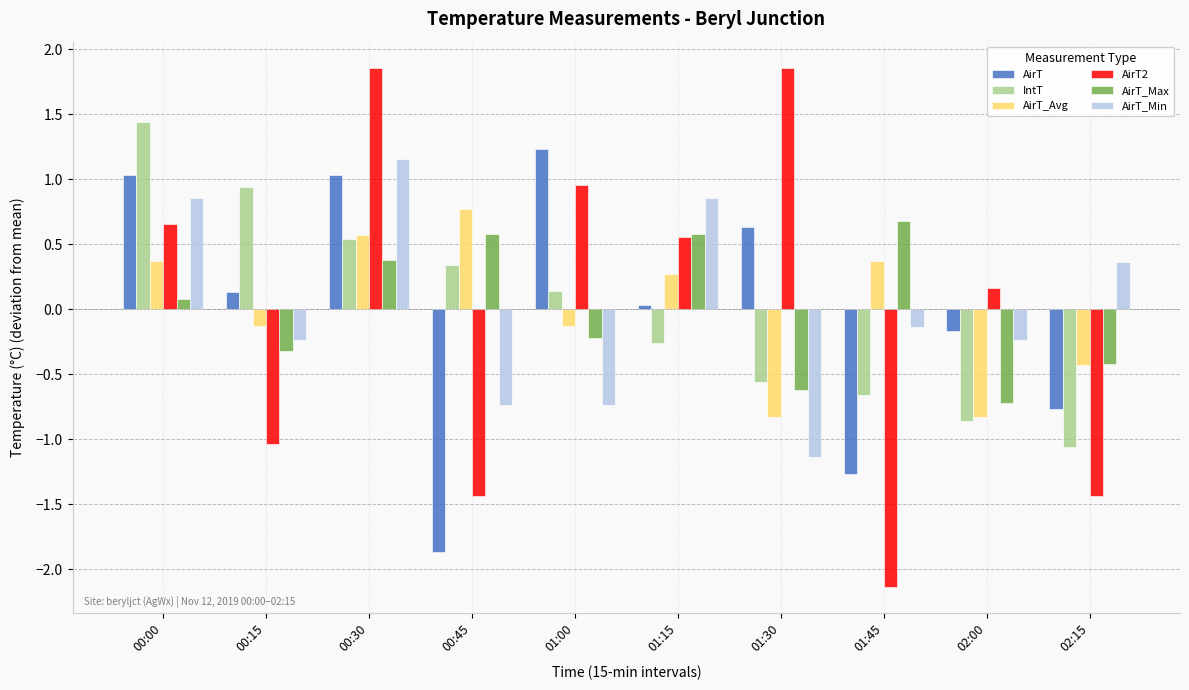

What is the total value across all series at 00:45?

-2.4